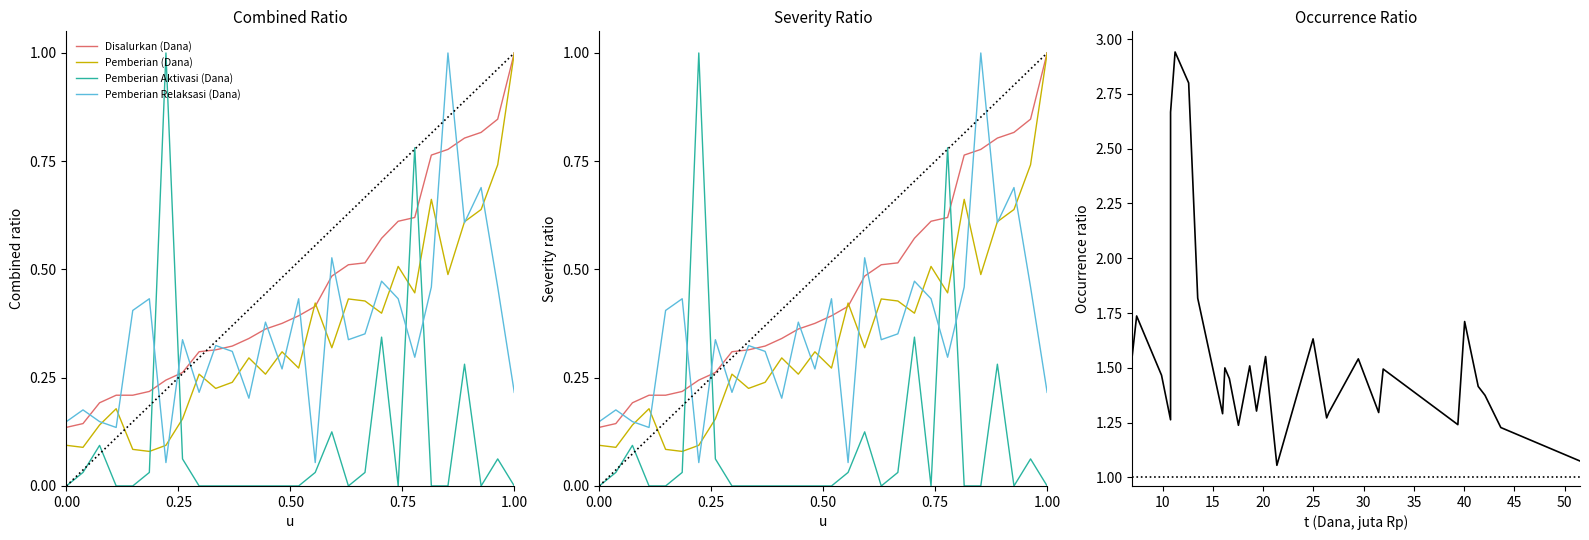

How many interior local valleys does the Pemberian (Dana) series have?

9